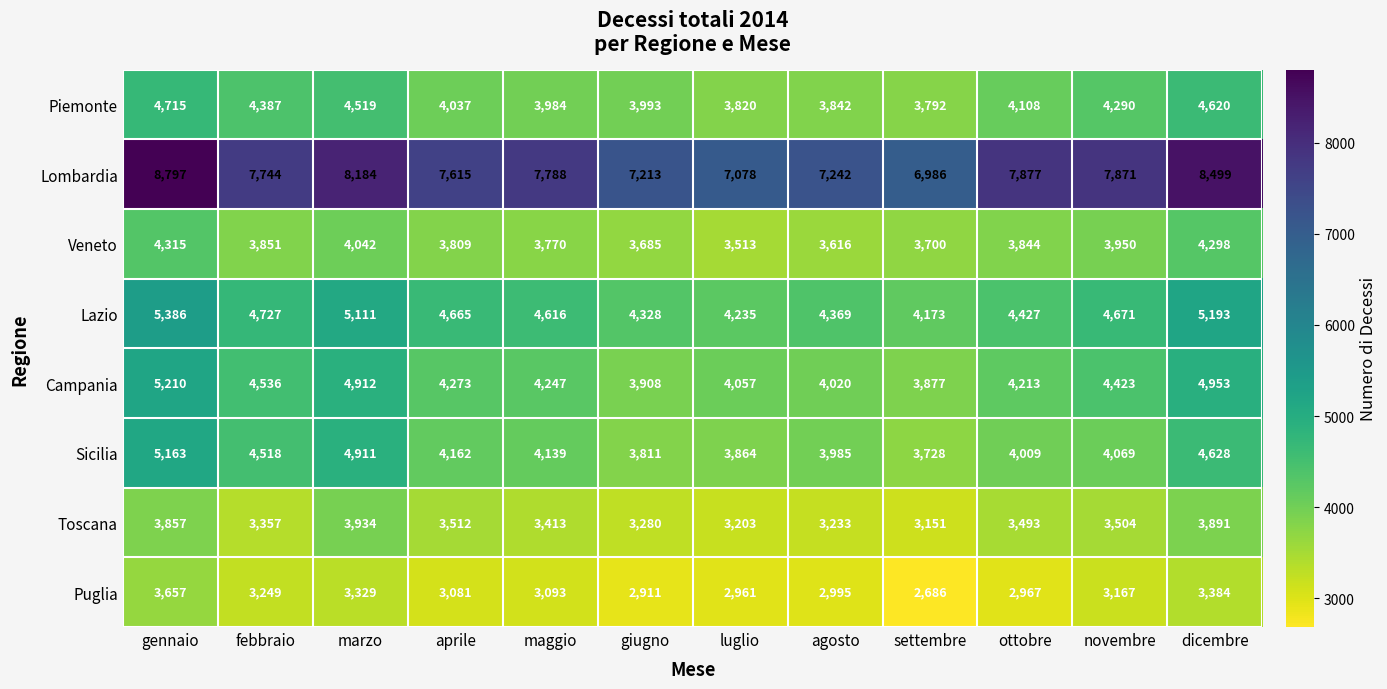

Which label corresponds to the smallest value in the chart?

settembre